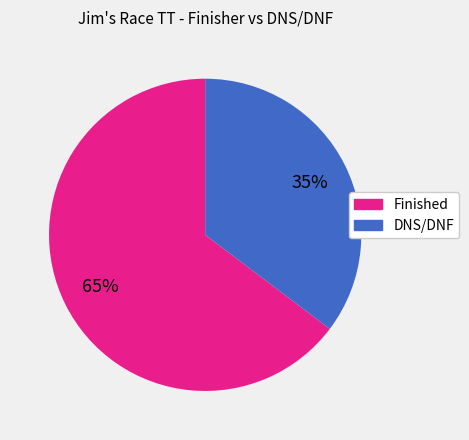

To the nearest percent, what is the average slice percentage?

50%